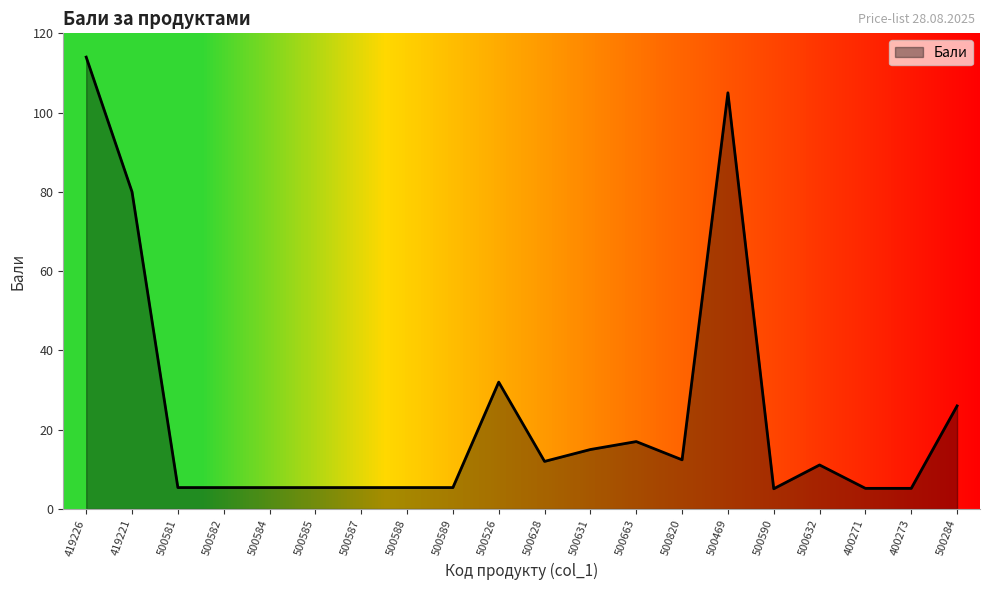

What is the sum of the values at 419226 and 500284?

140.0